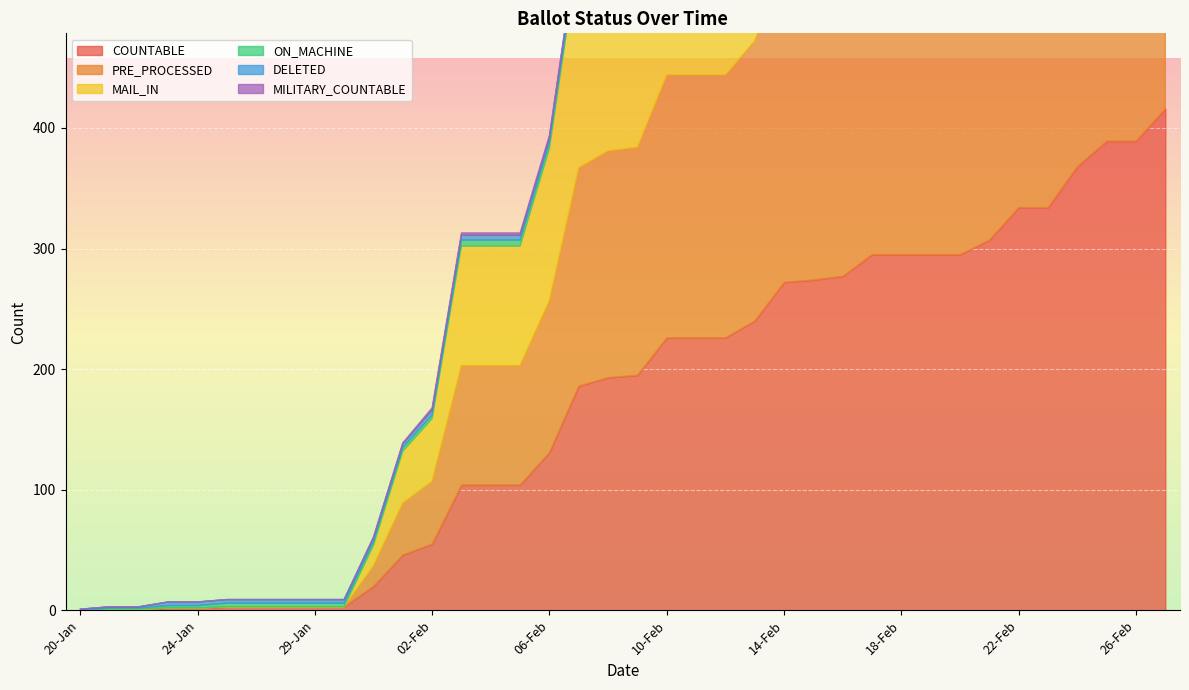

True or false: MAIL_IN and COUNTABLE cross at least once.

False